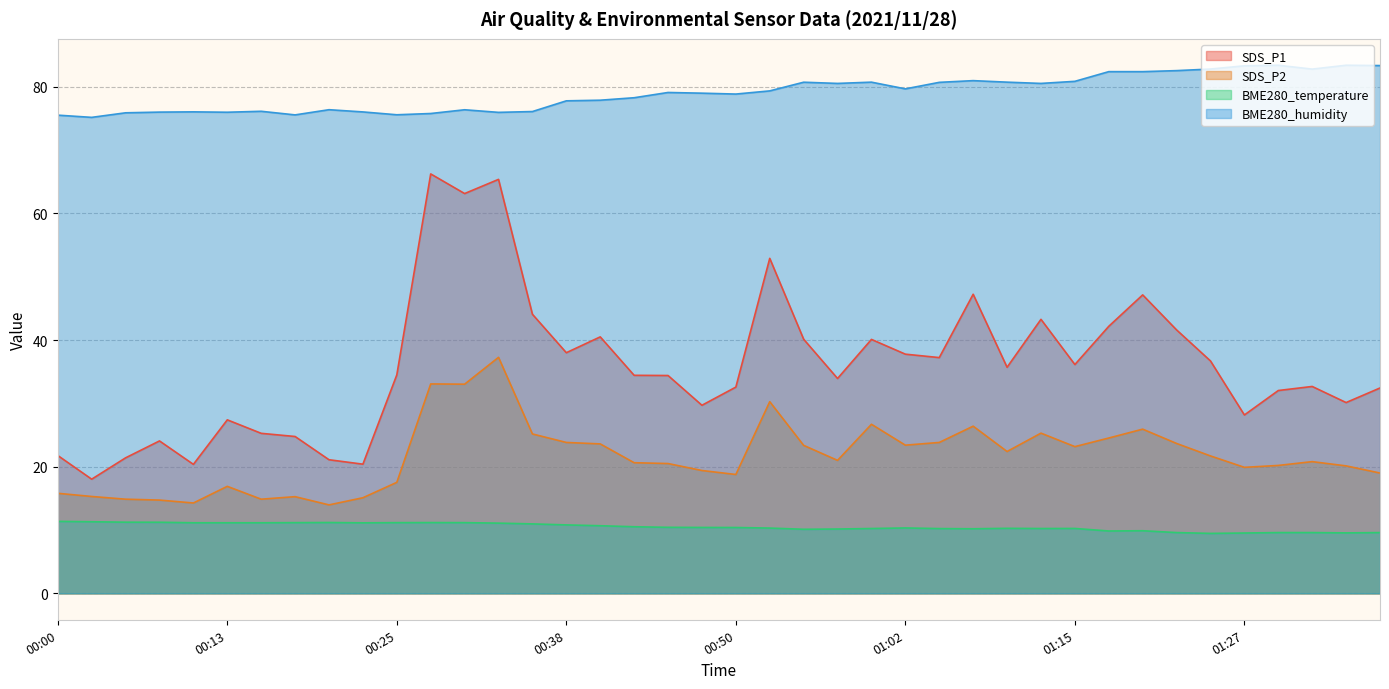

Which has a higher value, 01:37 or 00:55?

00:55